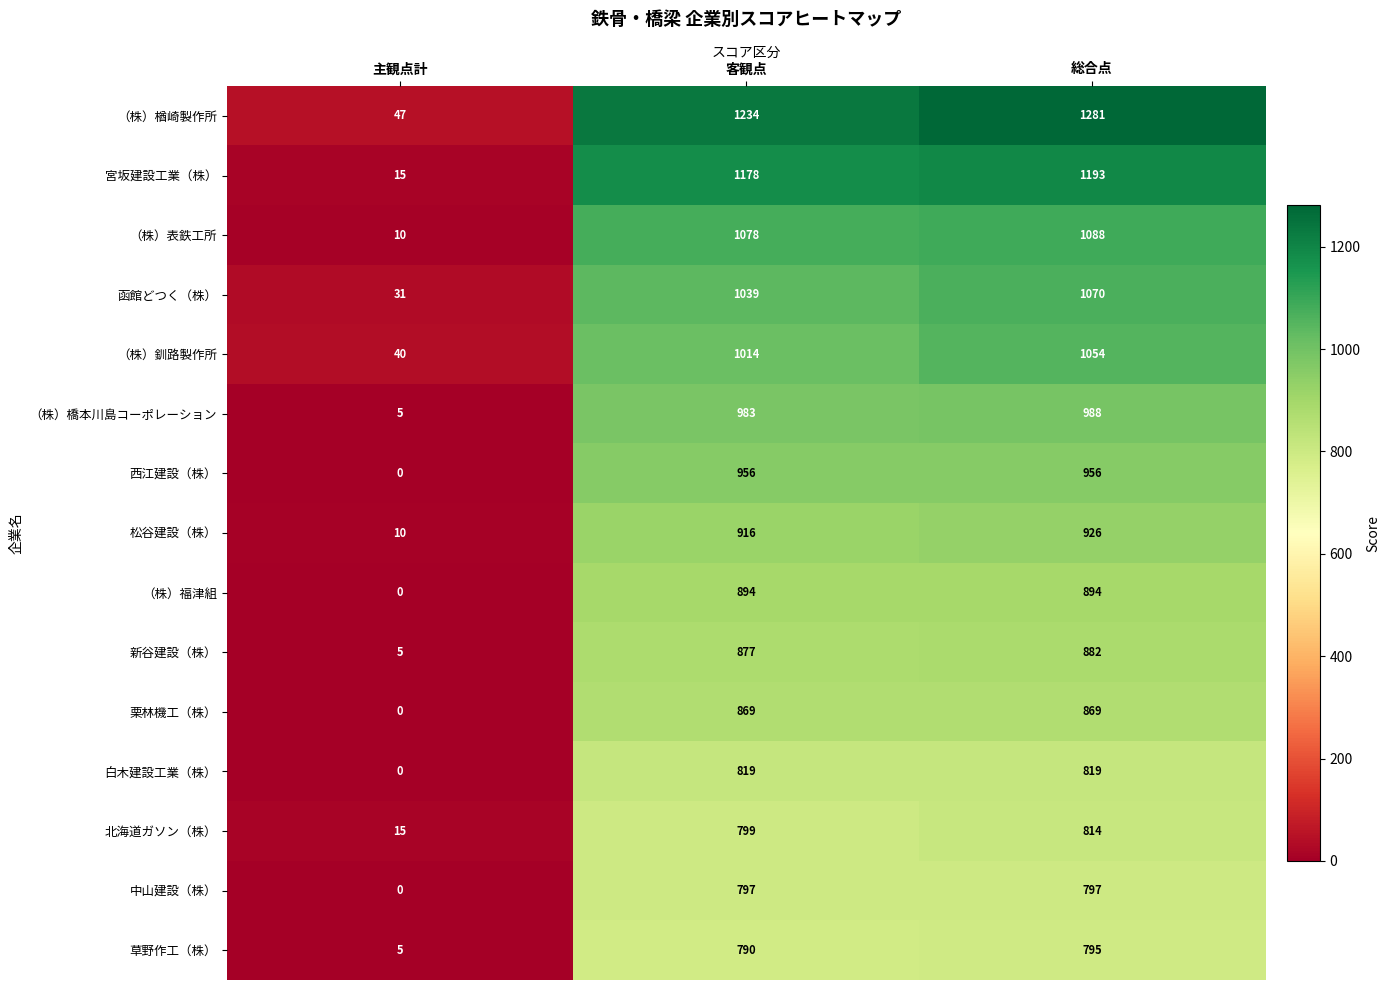

Count the 白木建設工業（株） values in the range 0 to 819.

3